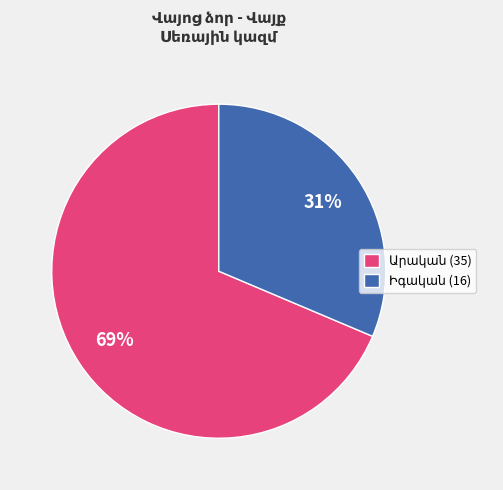

Does any single category account for the majority?

Yes